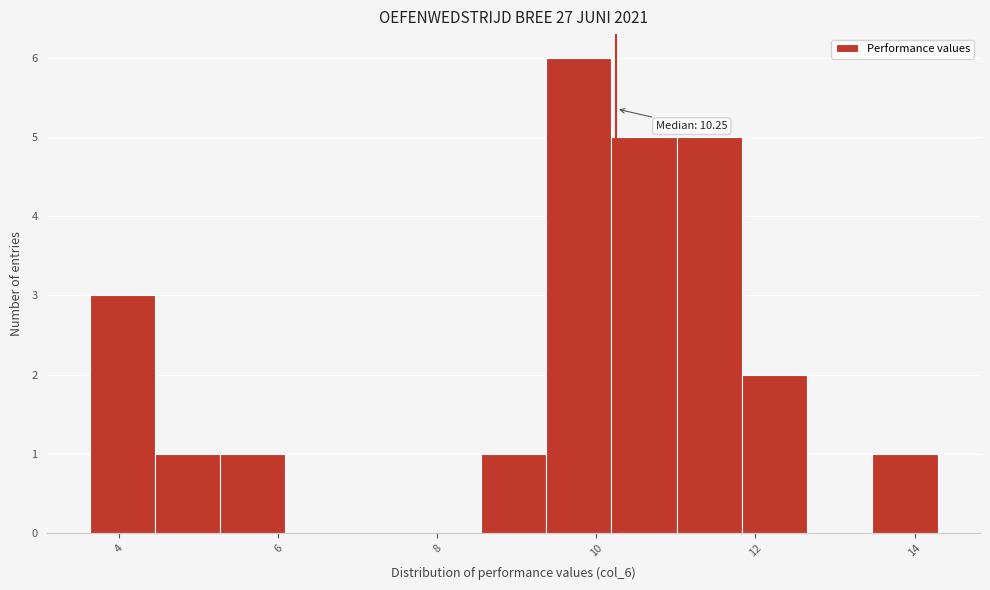

Which range on the x-axis has the tallest bar?

9.4 to 10.2